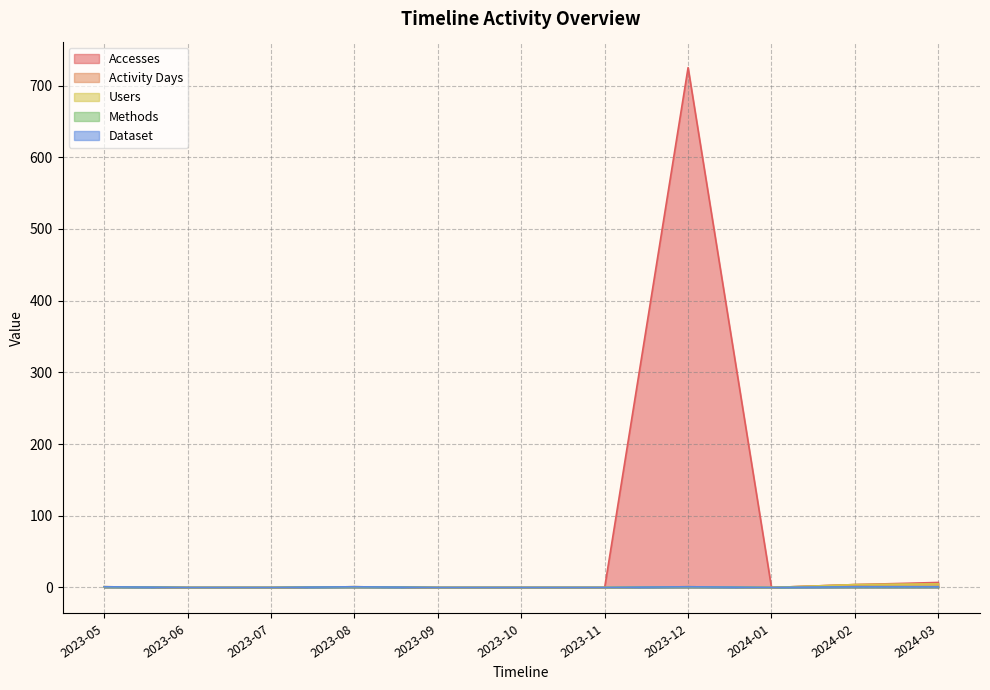

Which label corresponds to the largest value in the chart?

2023-12